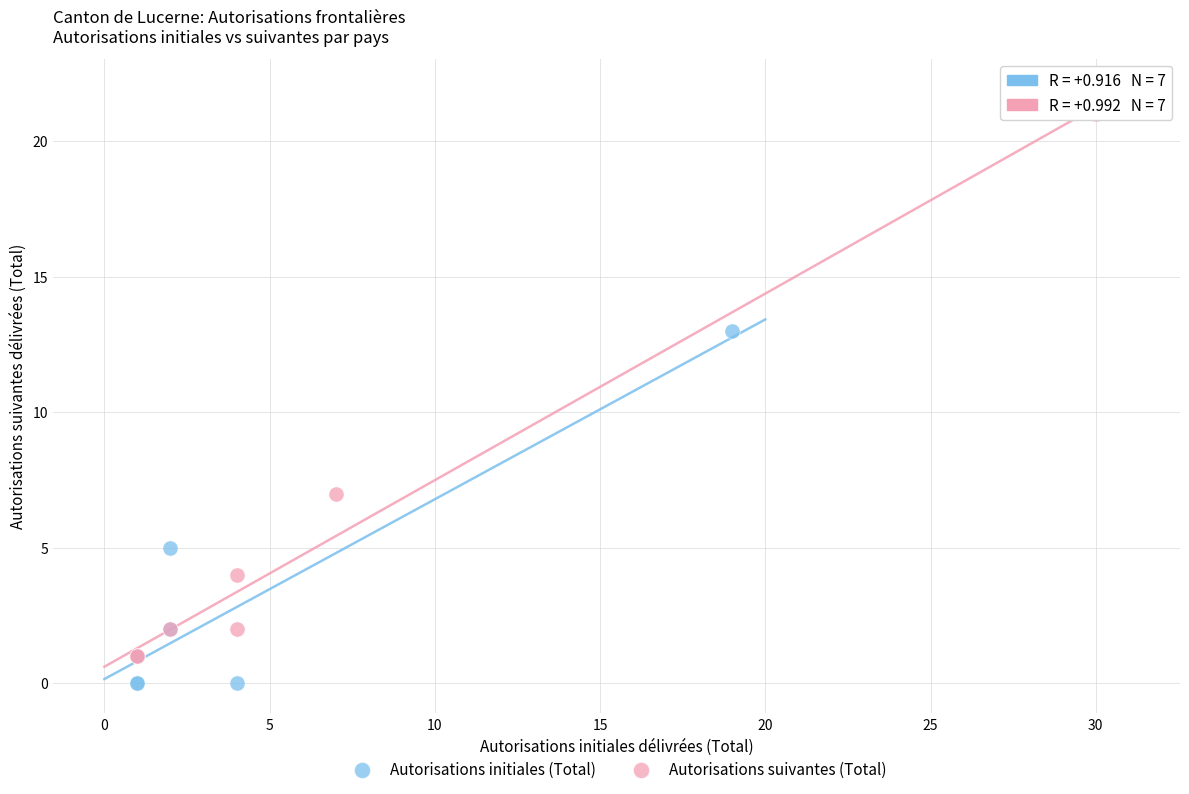

Which series contains the lowest Y value?

Autorisations initiales (Total)